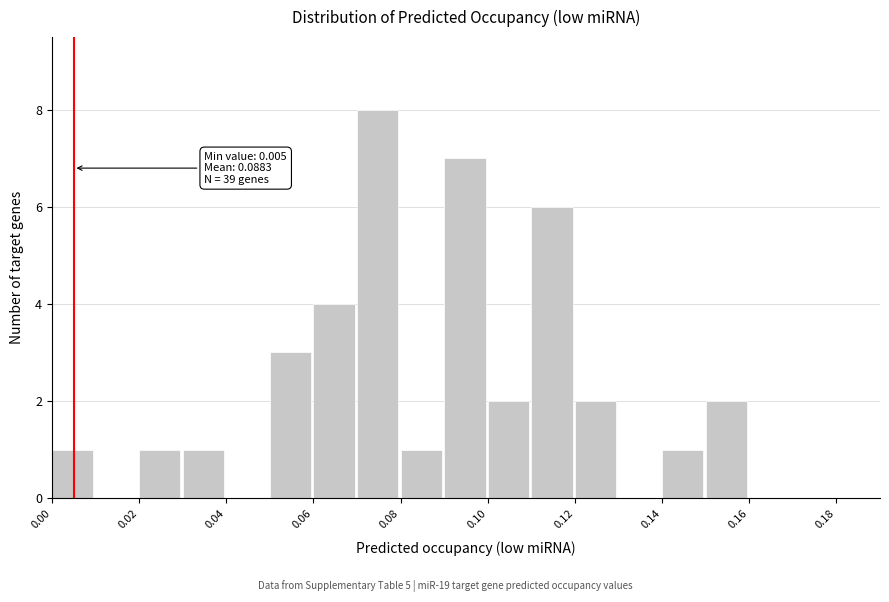

Which range on the x-axis has the tallest bar?

0.07 to 0.08